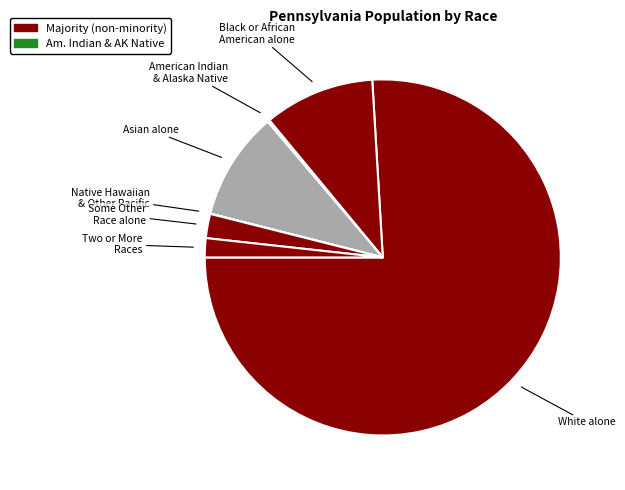

Which category has the biggest portion of the pie?

White alone